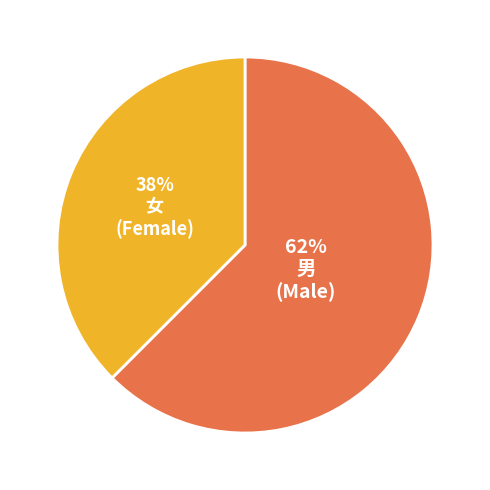

What is the ratio of the value at 女 to the value at 男?

0.6